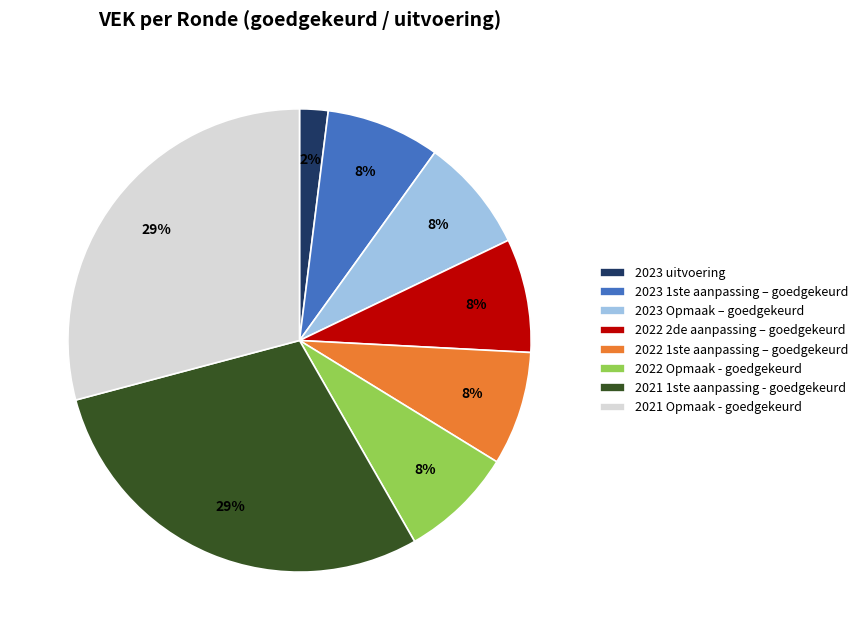

True or false: 2021 Opmaak - goedgekeurd accounts for 15% of the total.

False